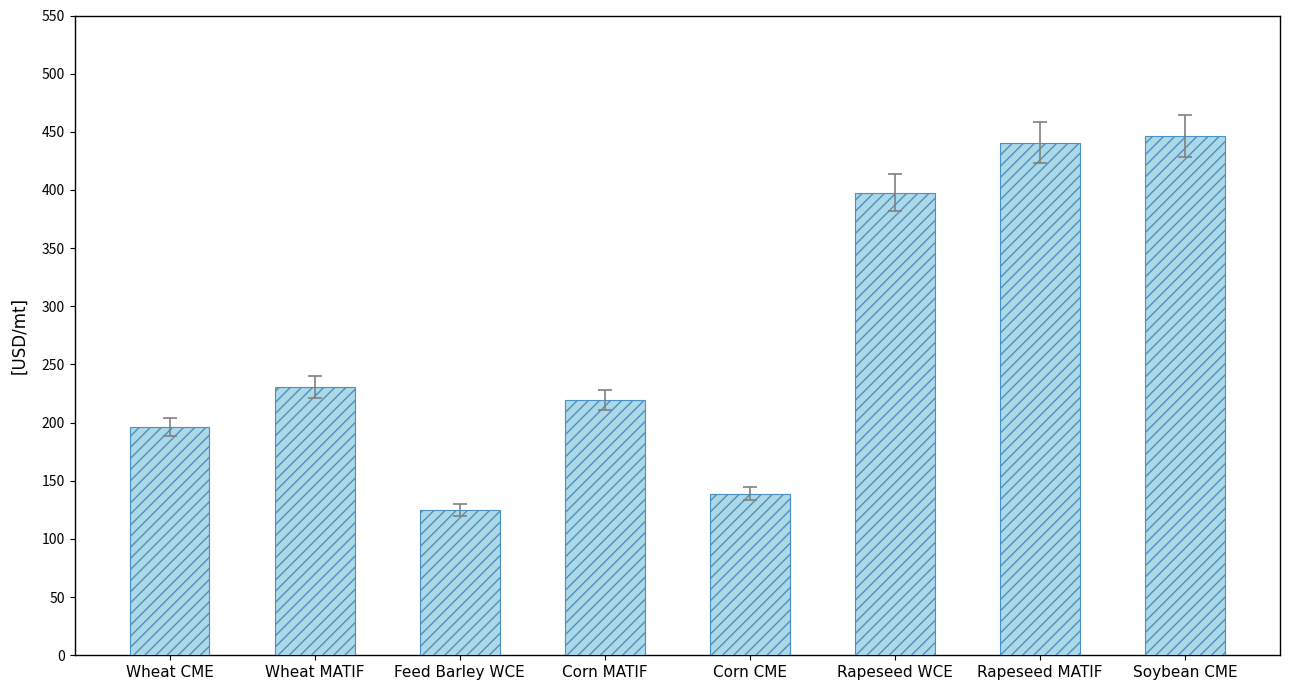

Does the chart contain stacked bars?

No